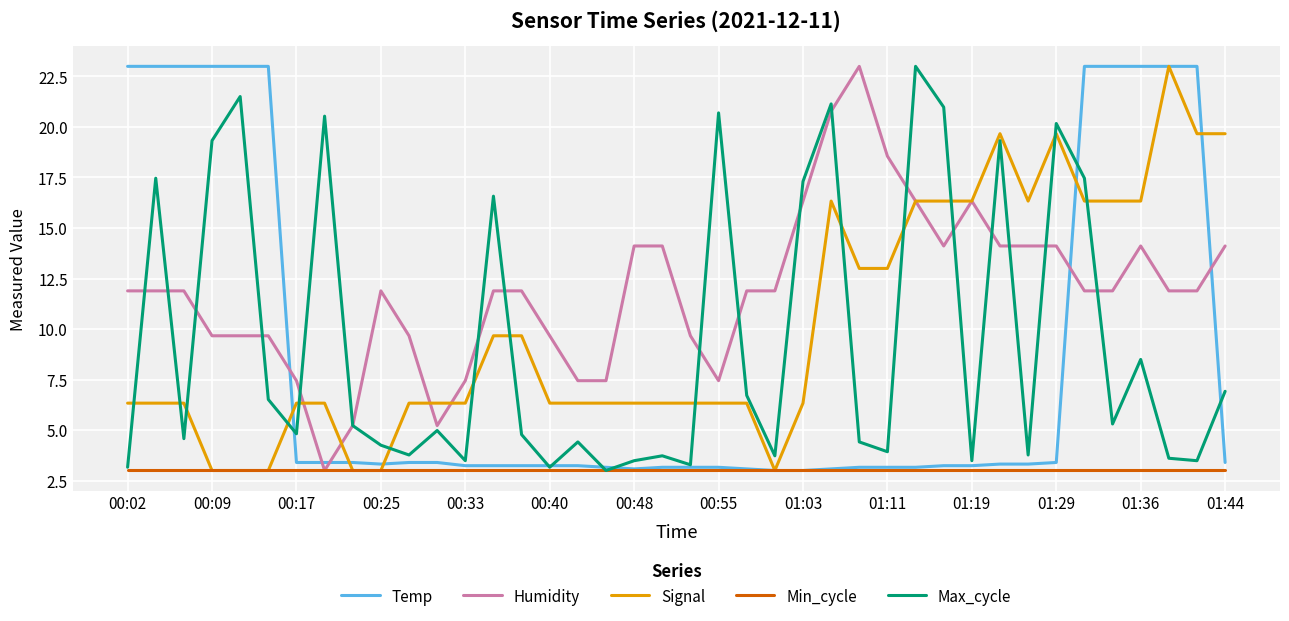

What are all the series names shown in the legend?

Temp, Humidity, Signal, Min_cycle, Max_cycle